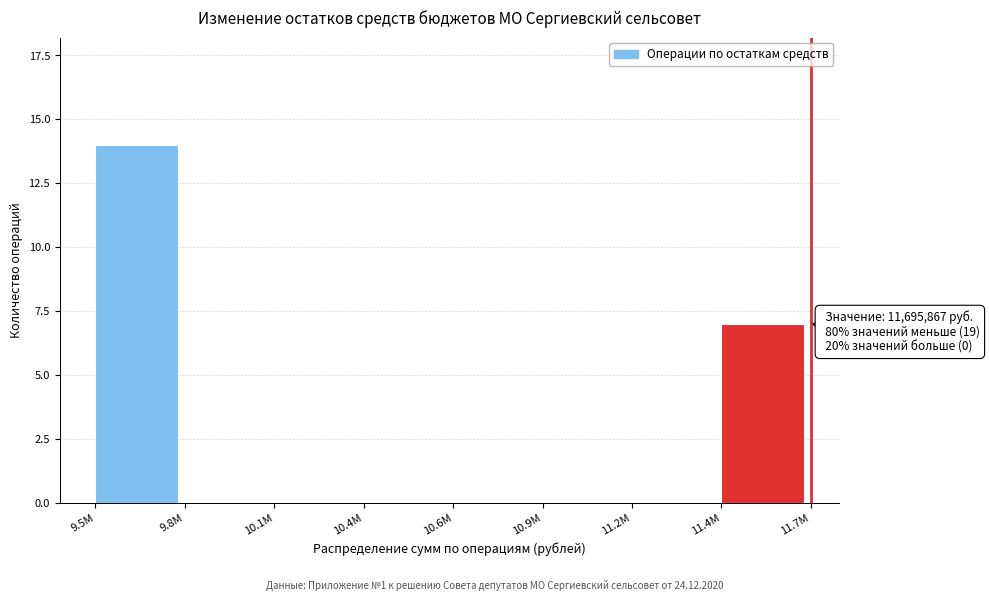

Reading right to left, transcribe all the data shown in this chart.

11.4M=7	11.2M=0	10.9M=0	10.6M=0	10.4M=0	10.1M=0	9.8M=0	9.5M=14